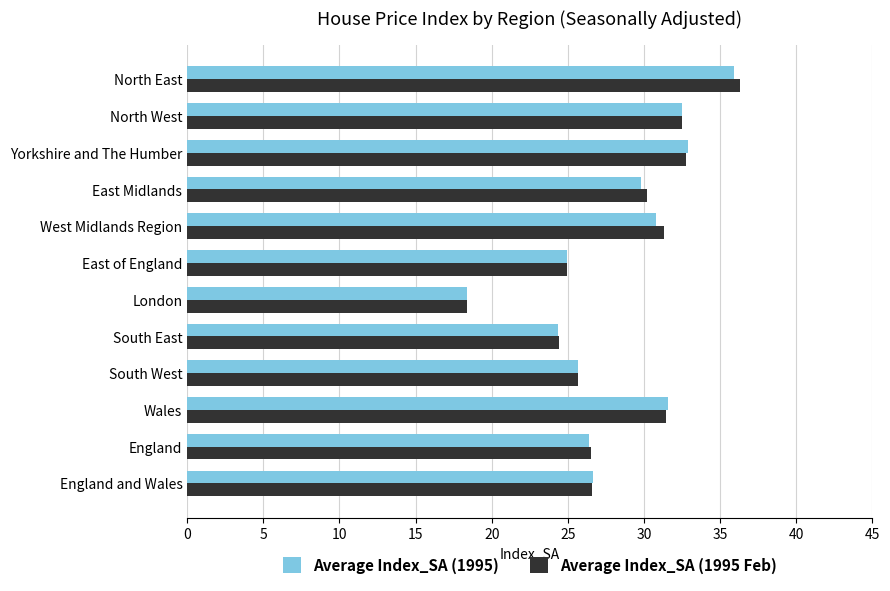

Is it true that Average Index_SA (1995 Feb) equals 30.2 at East Midlands?

True